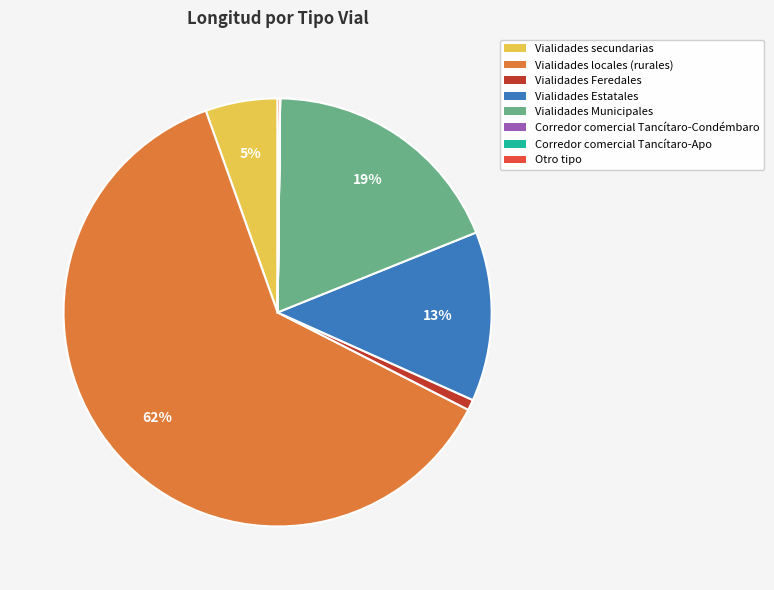

Which has a higher value, Vialidades Municipales or Vialidades secundarias?

Vialidades Municipales